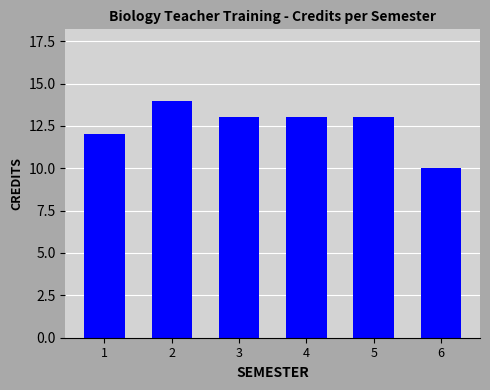

How many data points does each series have?

6